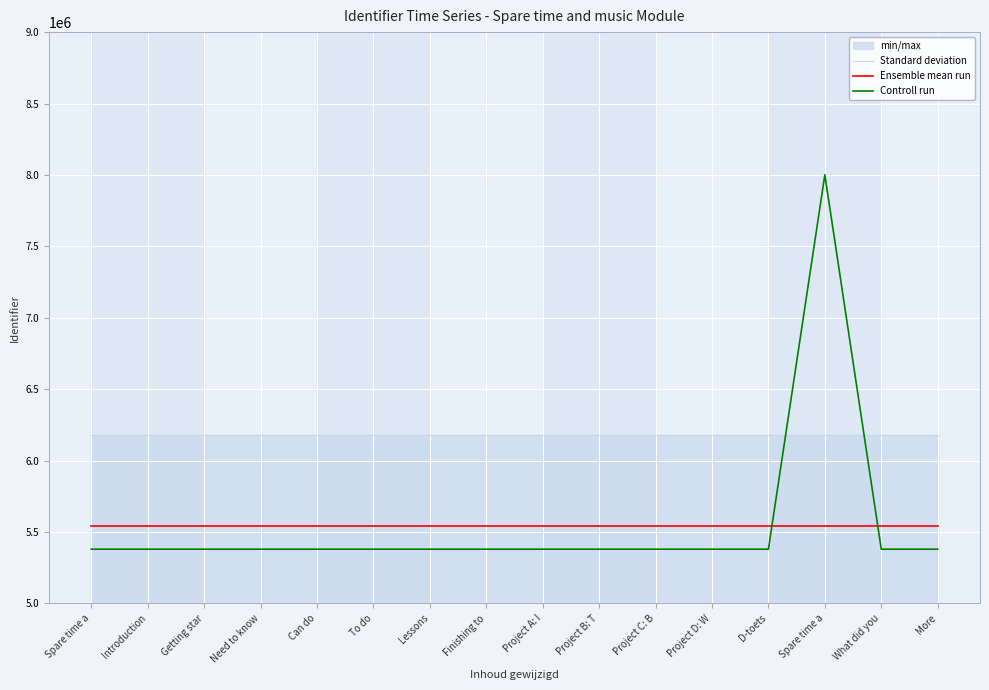

How many categories are shown in the chart?

16